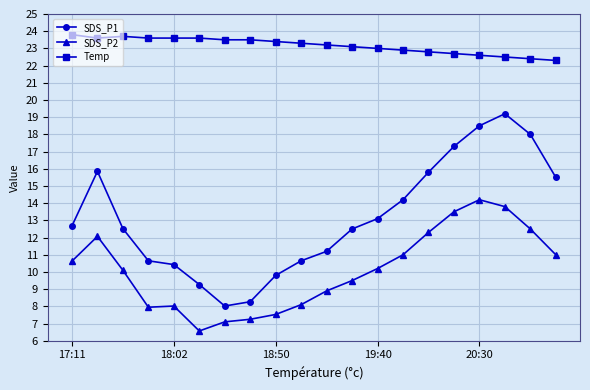

Rank the series by their average value, from lowest to highest.

SDS_P2, SDS_P1, Temp